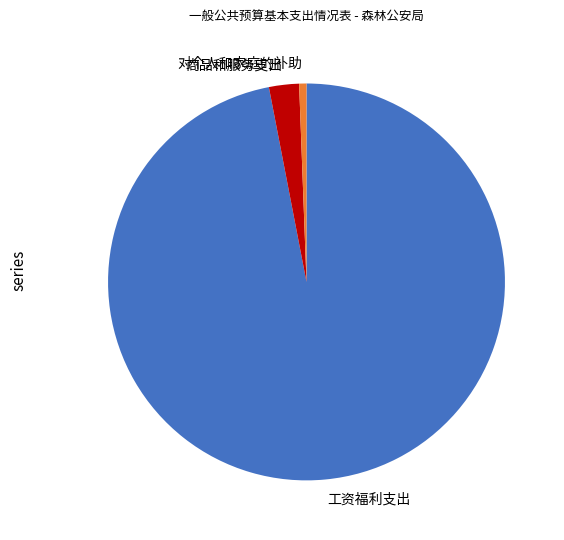

Is the sum of 商品和服务支出 and 对个人和家庭的补助 greater than half?

No